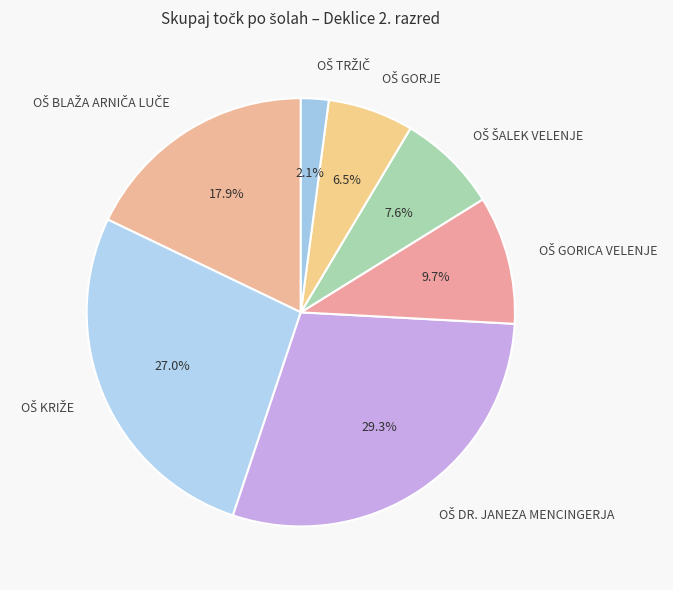

Does any single category account for the majority?

No